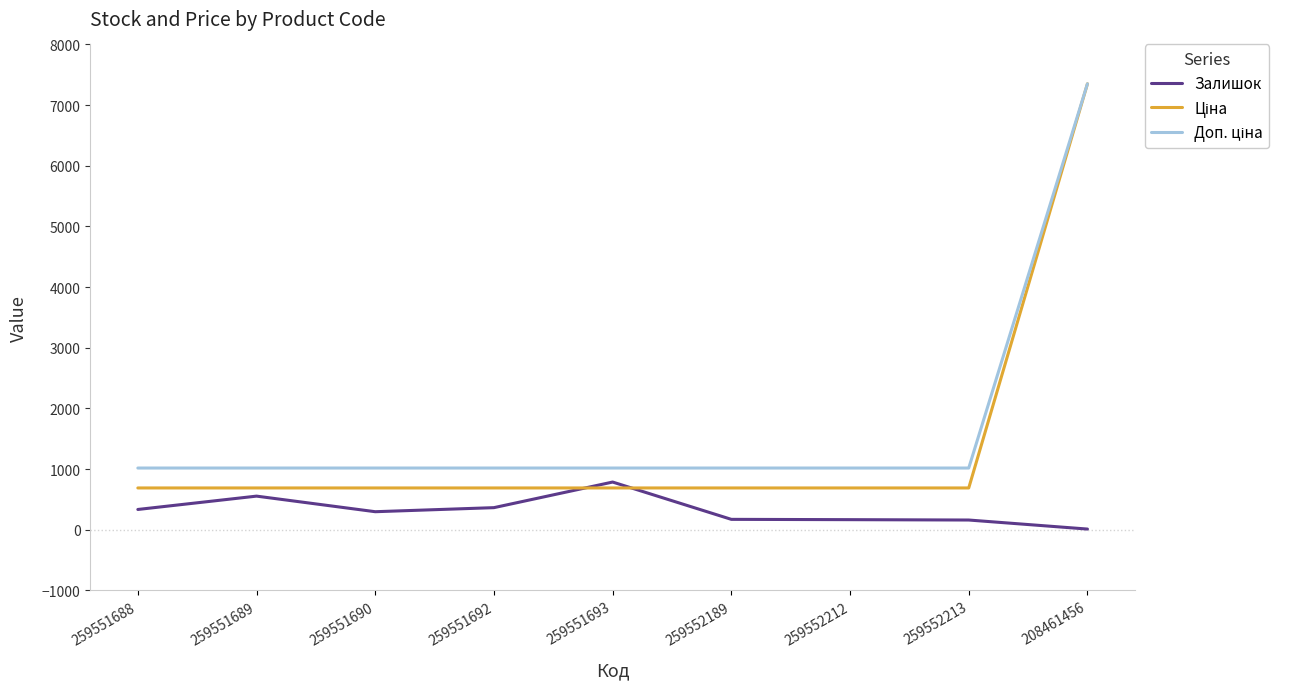

What is the spread (max minus min) of values at 259551690?

720.2